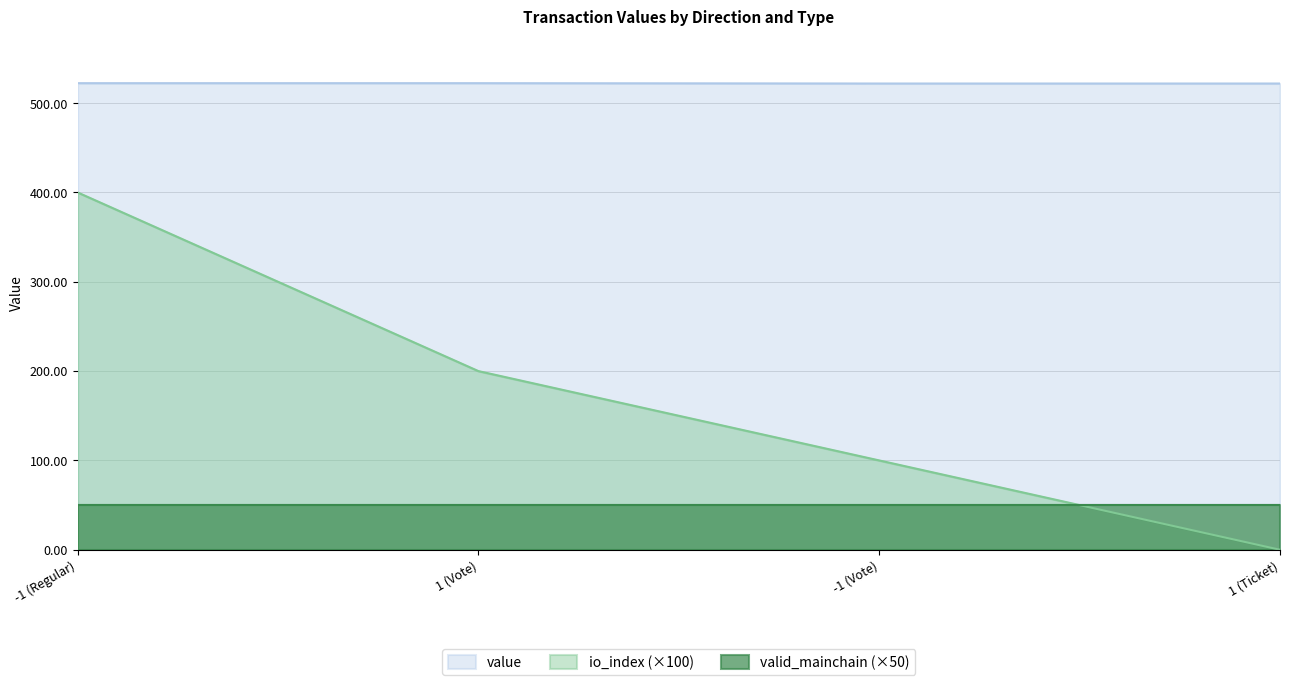

What is the label of the 3rd point from the right?

1 (Vote)